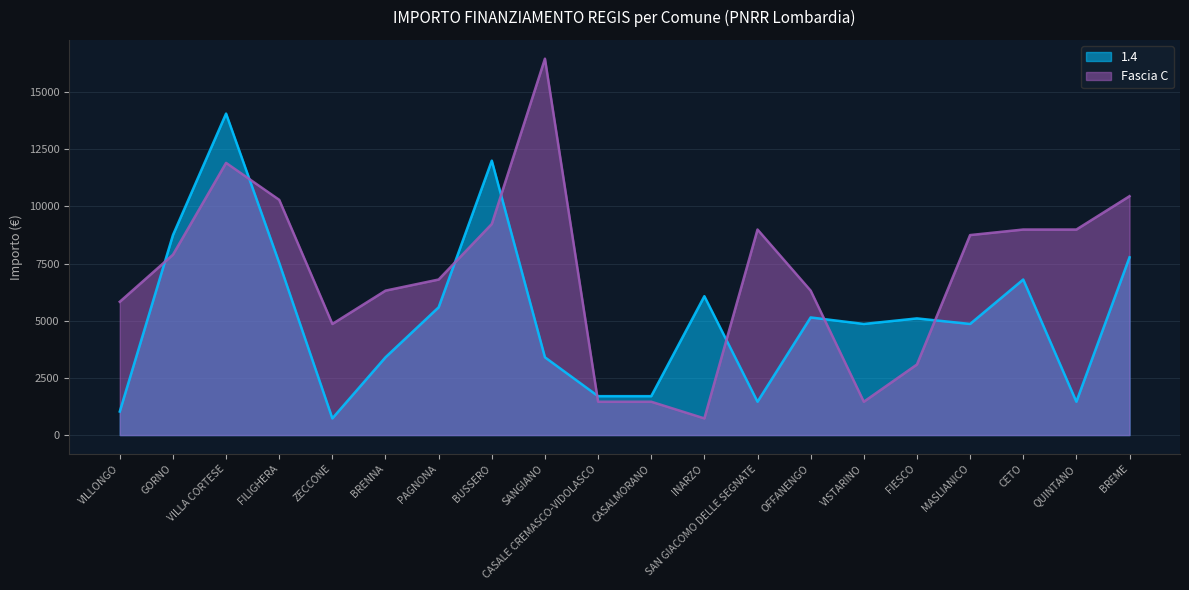

What is the average value of the Fascia C series?

7014